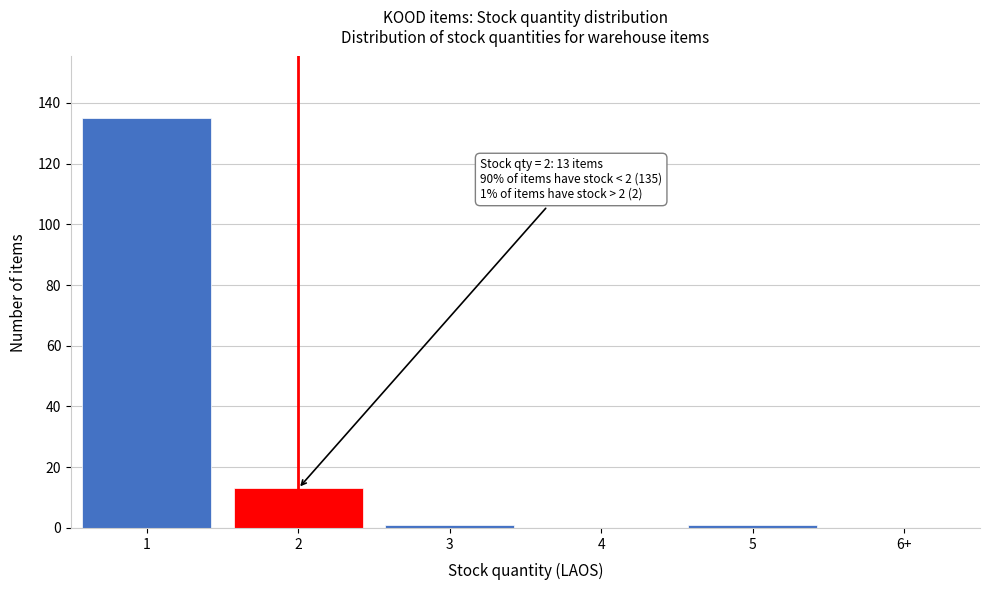

Reading left to right, what are all the values shown in this chart?

1=135	2=13	3=1	4=0	5=1	6+=0